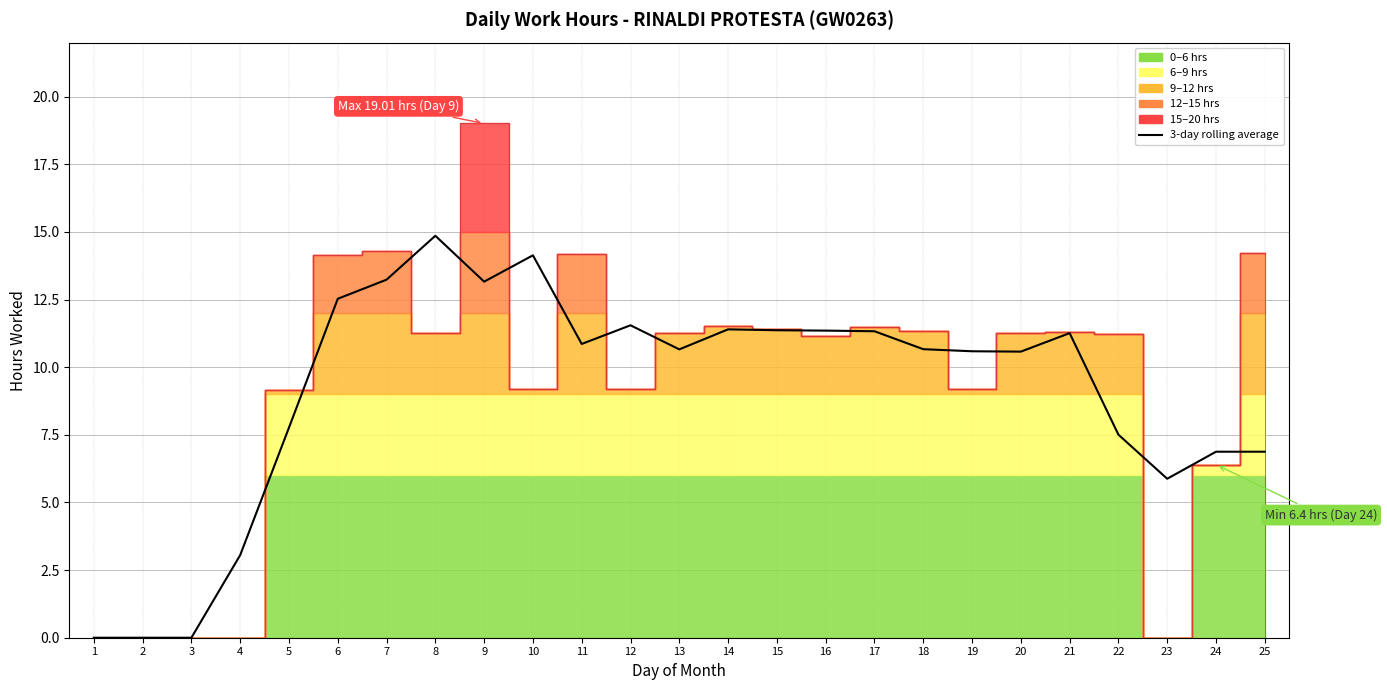

Is this an area chart (filled region under the line)?

No